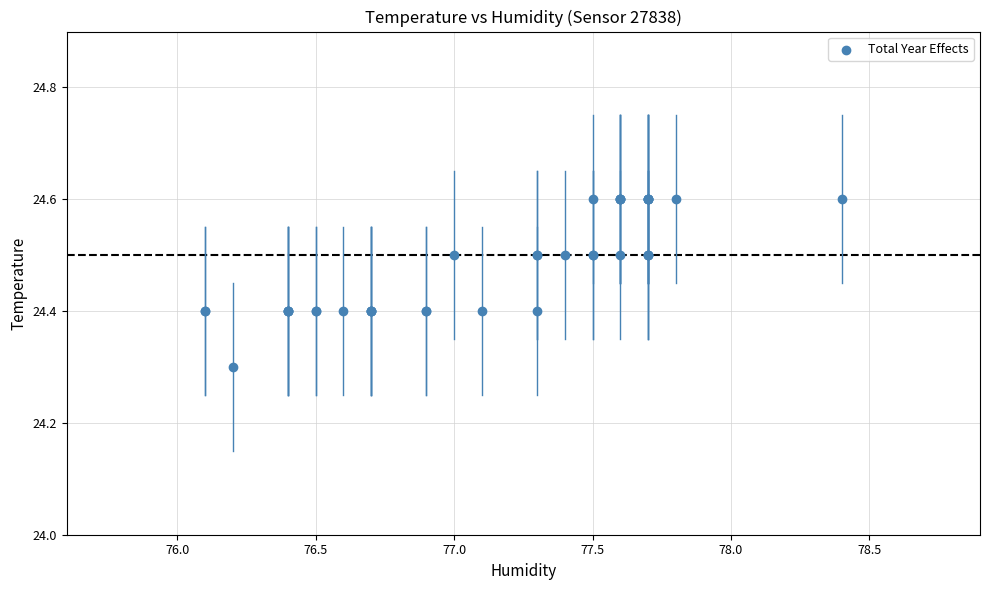

What Y value in the scatter plot is closest to 24?

24.3